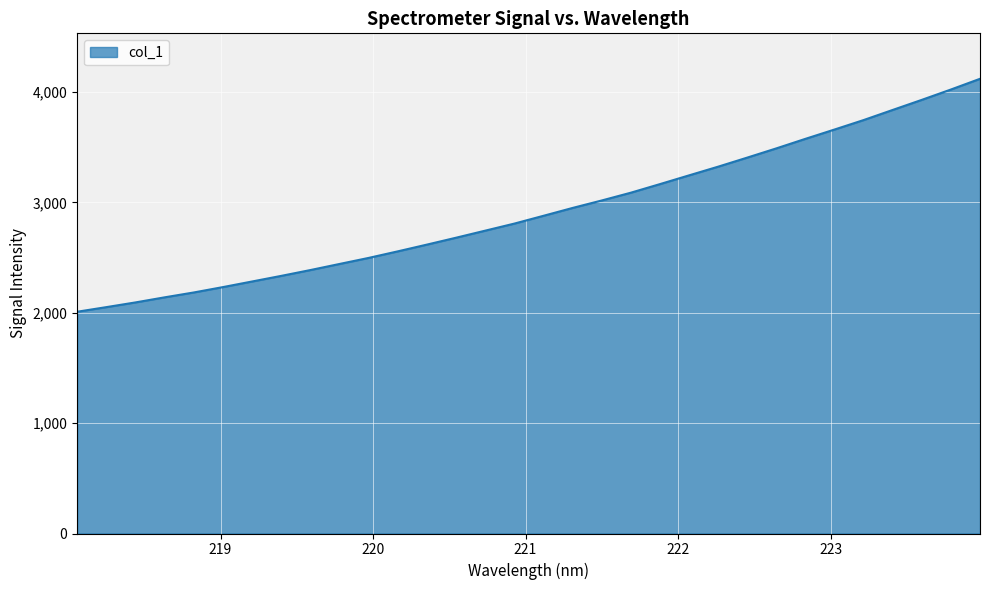

What is the greatest value displayed?

4118.7